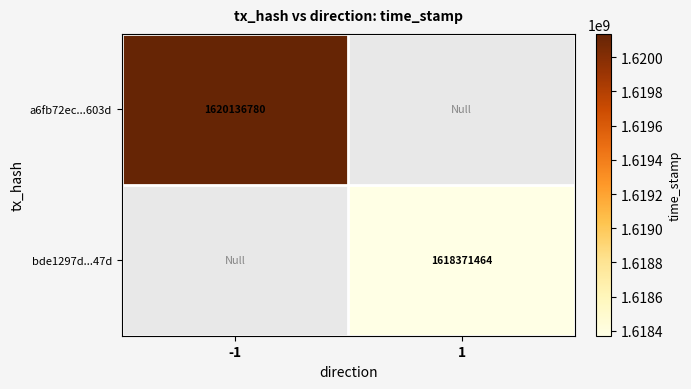

Between -1 and 1, which is larger?

-1